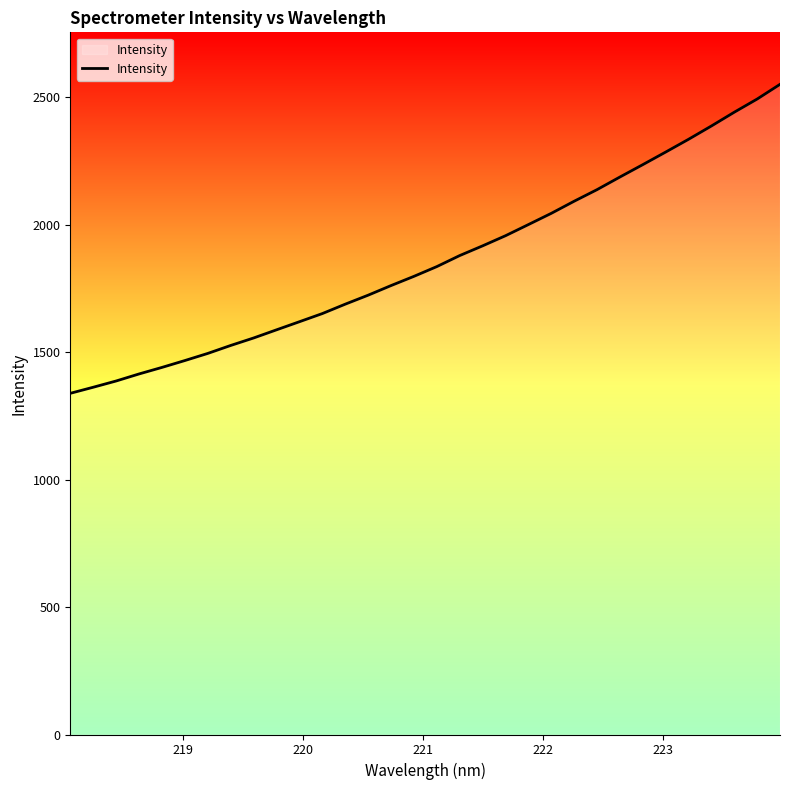

What is the difference between the maximum and minimum values?

1212.2